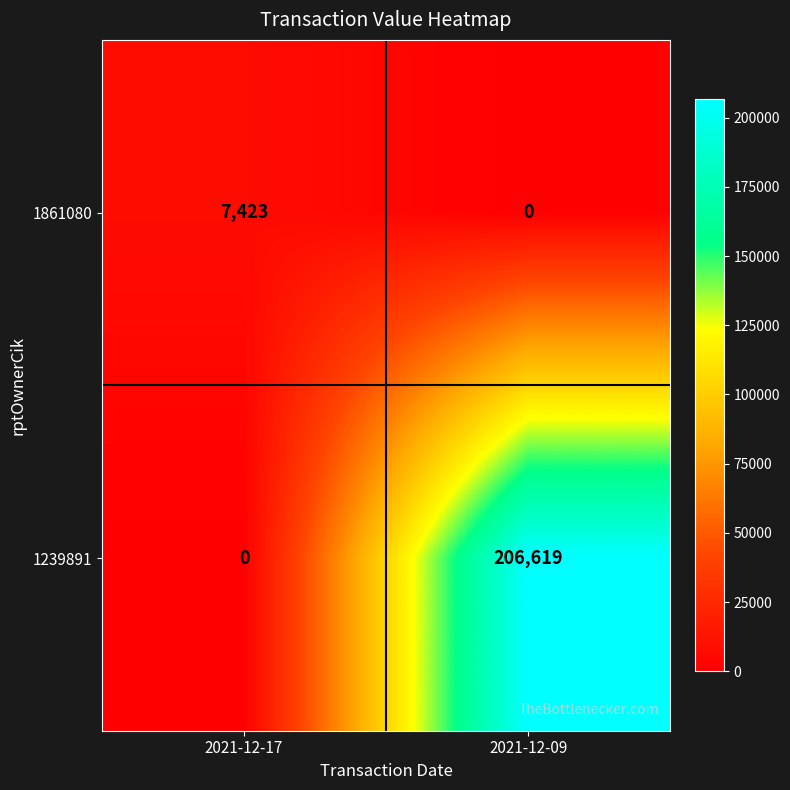

What is the total value across all series at 2021-12-17?

7423